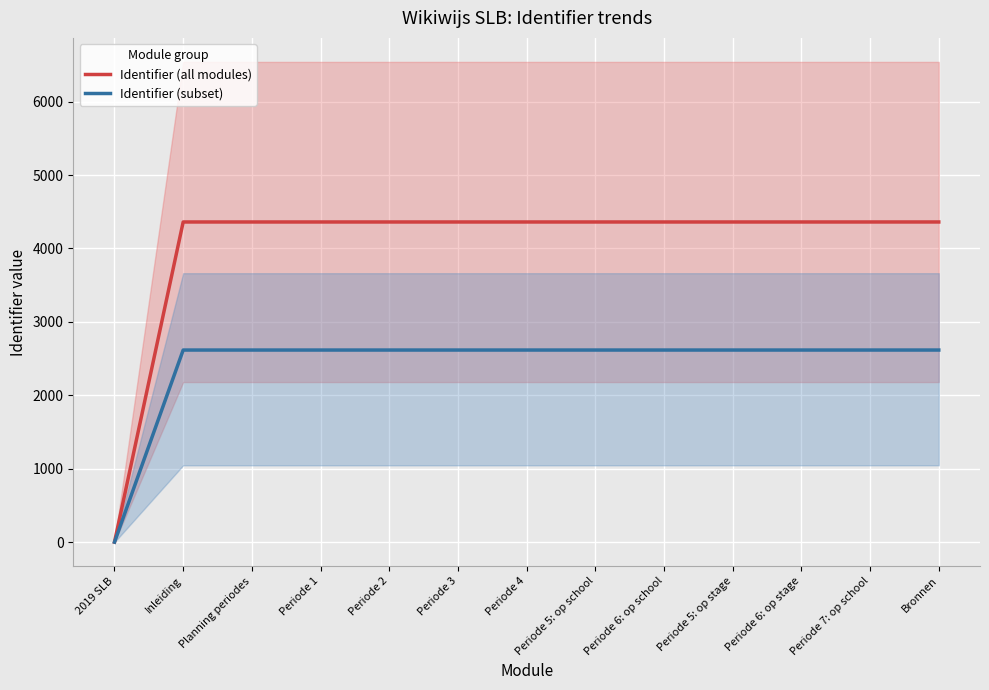

What is the difference between the maximum and second lowest values in the Identifier (all modules) series?

0.1